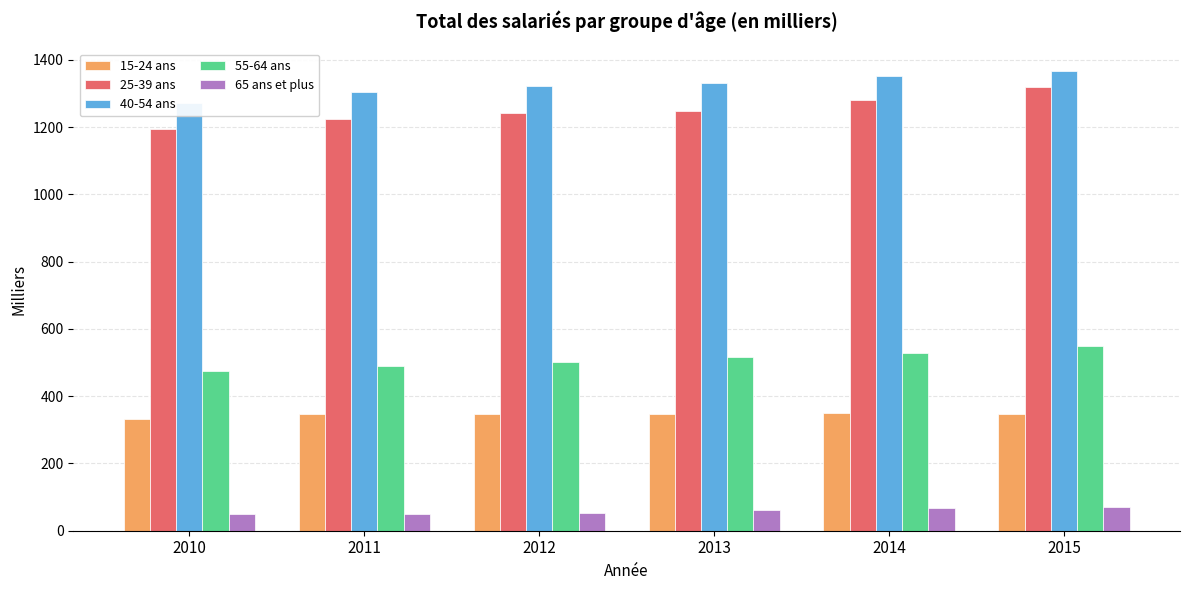

Are the bars grouped side by side (vs. stacked)?

Yes